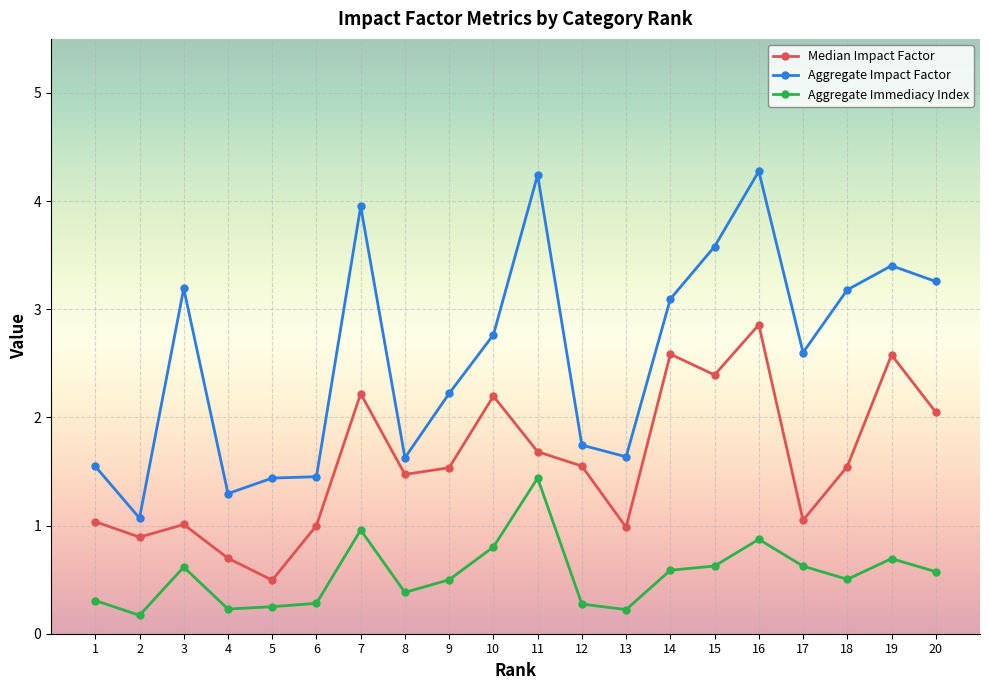

List the series in order of their peak value, lowest first.

Aggregate Immediacy Index, Median Impact Factor, Aggregate Impact Factor